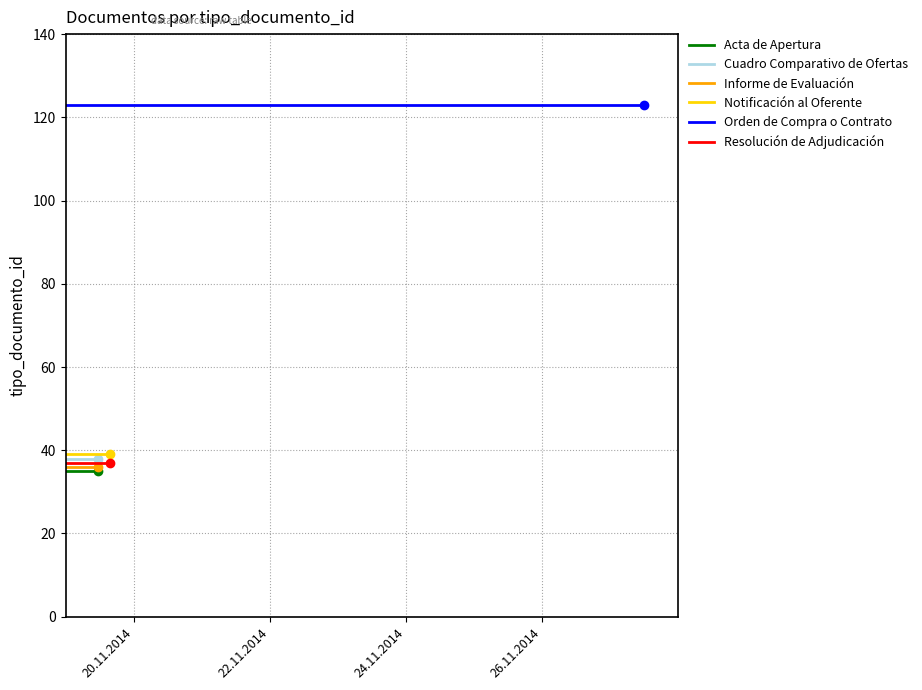

What is the average value of the Resolución de Adjudicación series?

37